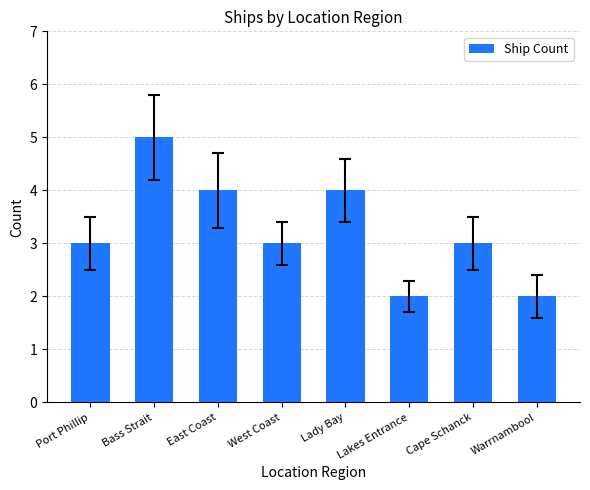

Approximately how many times larger is the value at East Coast compared to Cape Schanck?

1.3